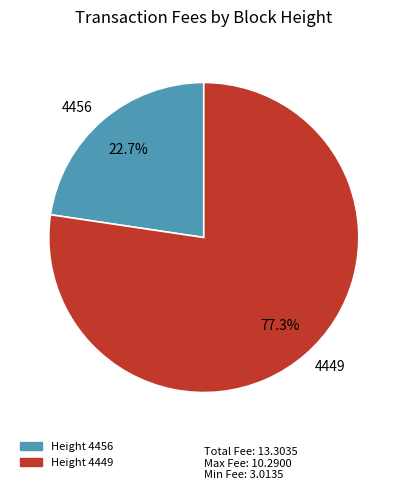

How many slices are in this pie chart?

2